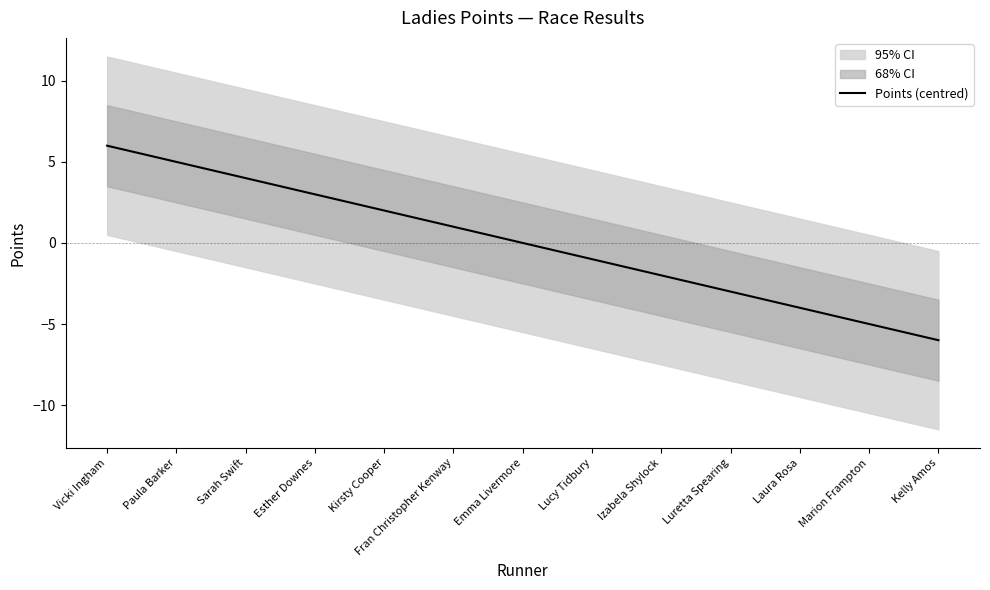

How many lines are shown in the chart?

1